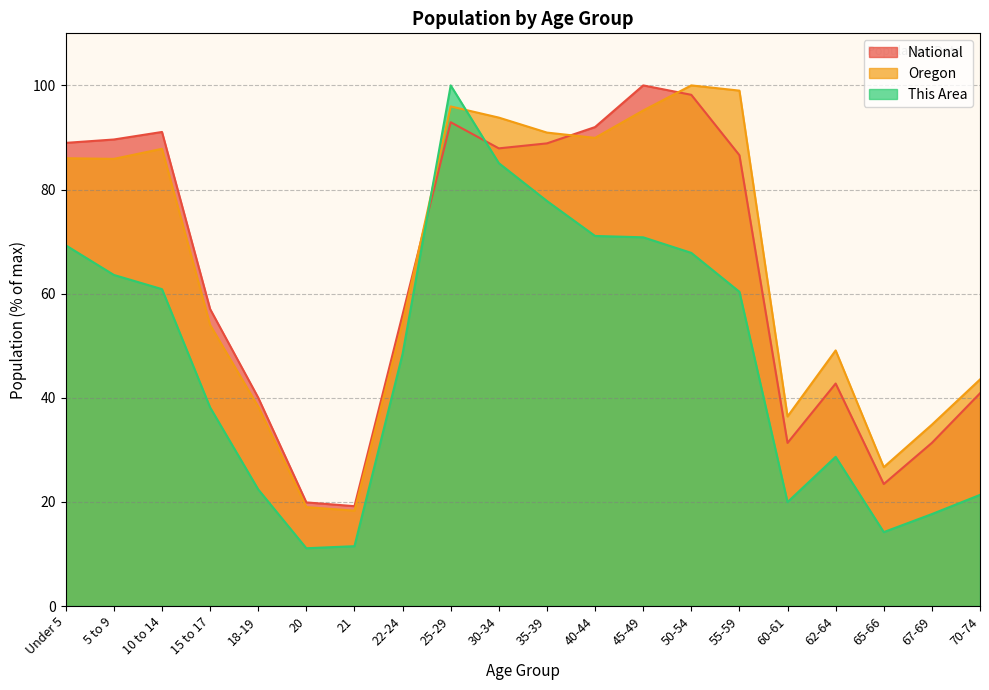

Does the chart have visible grid lines?

Yes